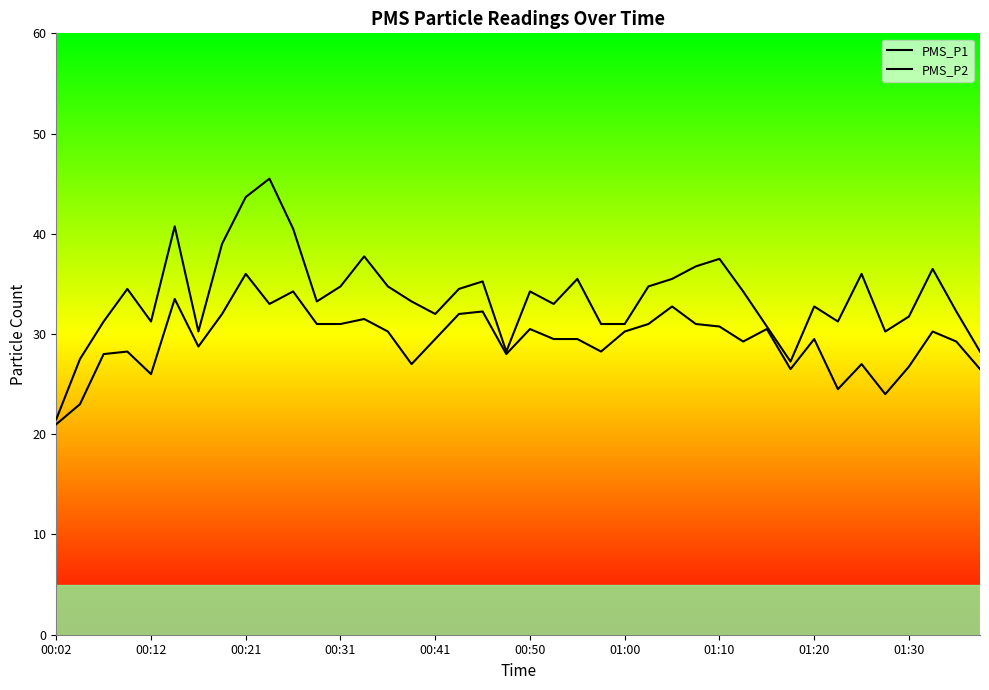

In PMS_P2, how many points are higher than both neighbors (excluding endpoints)?

12